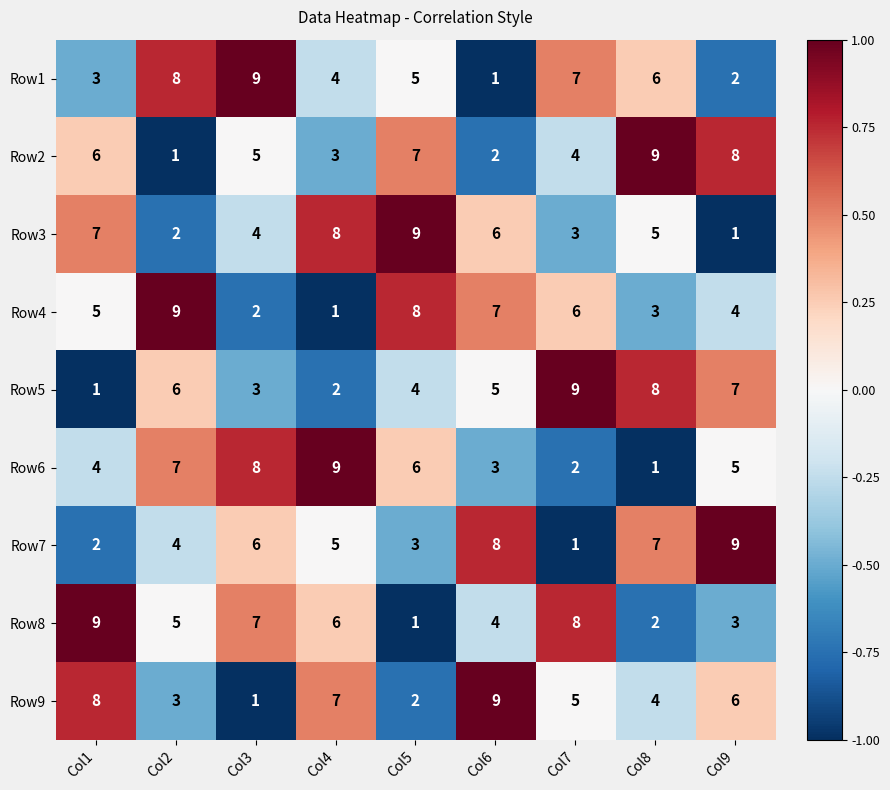

What is the difference between the highest and lowest values at Col7?

8